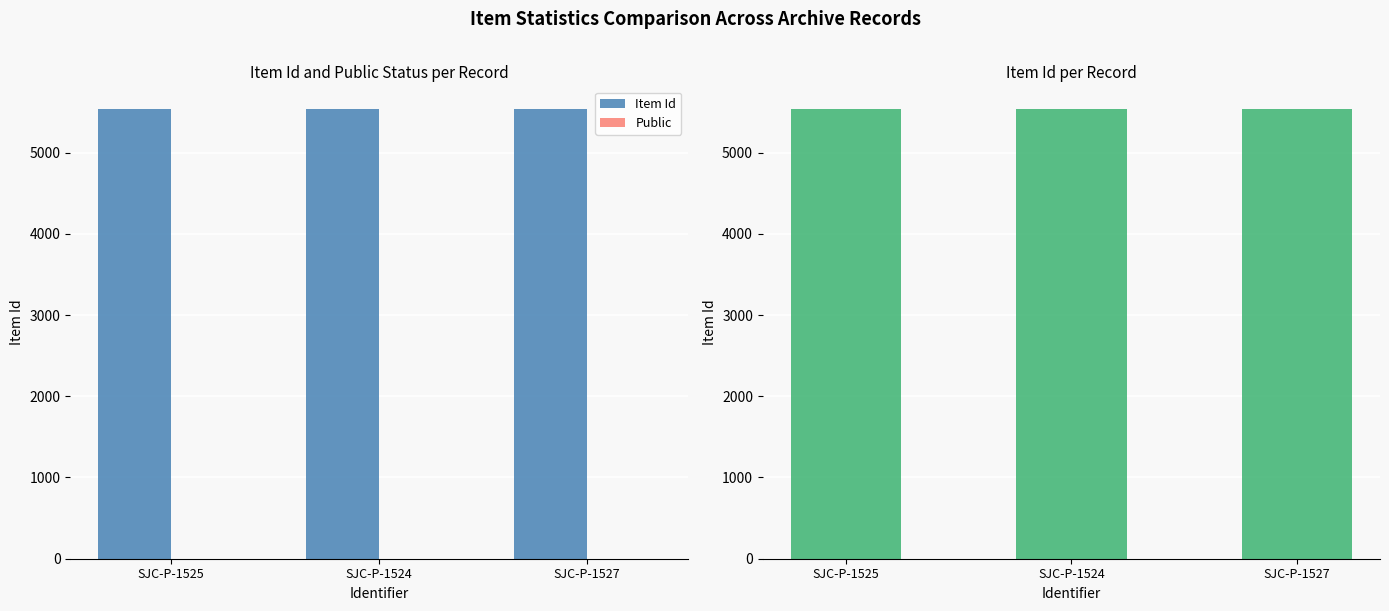

The Public series shows 1 at SJC-P-1525. True or false?

True